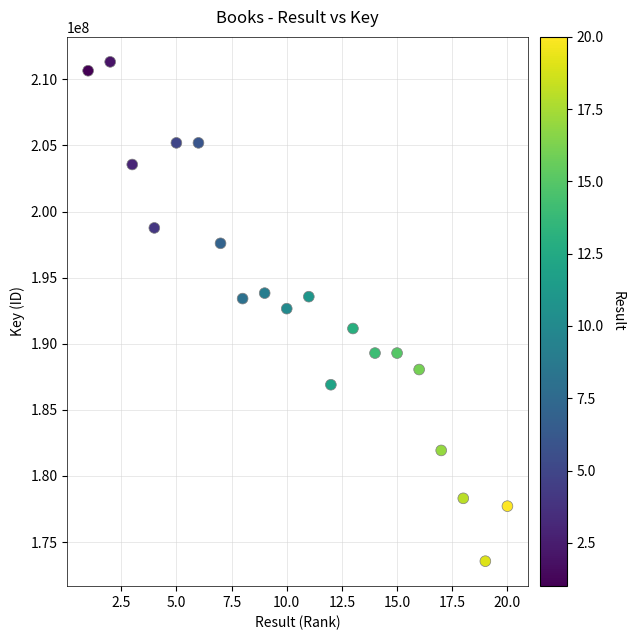

What is the range of Y values (max minus min)?

37771232